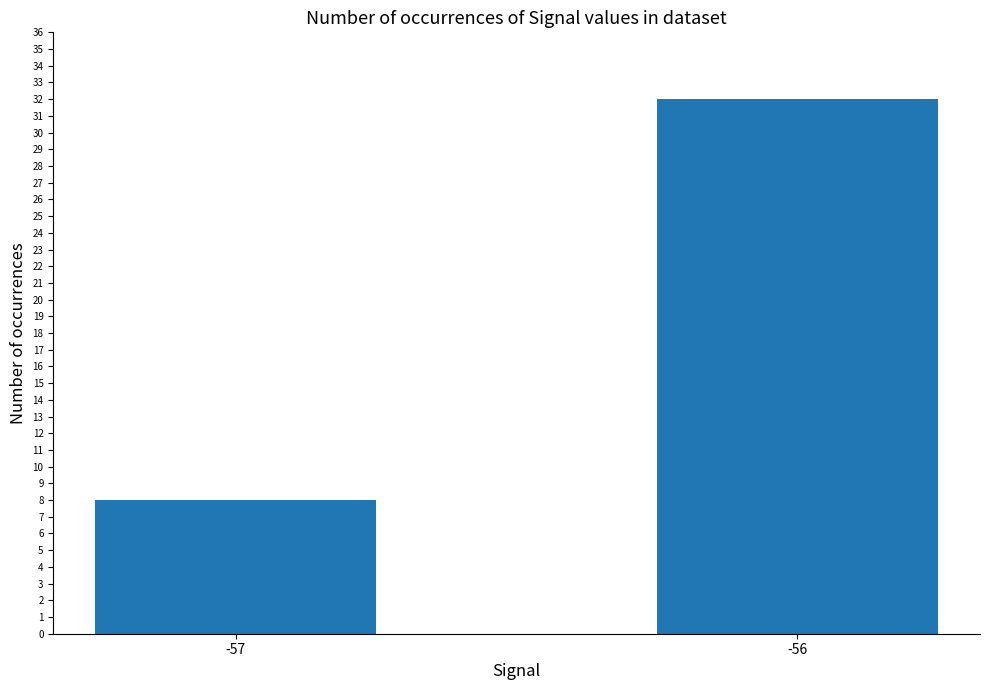

Rank the categories by value from highest to lowest.

-56, -57